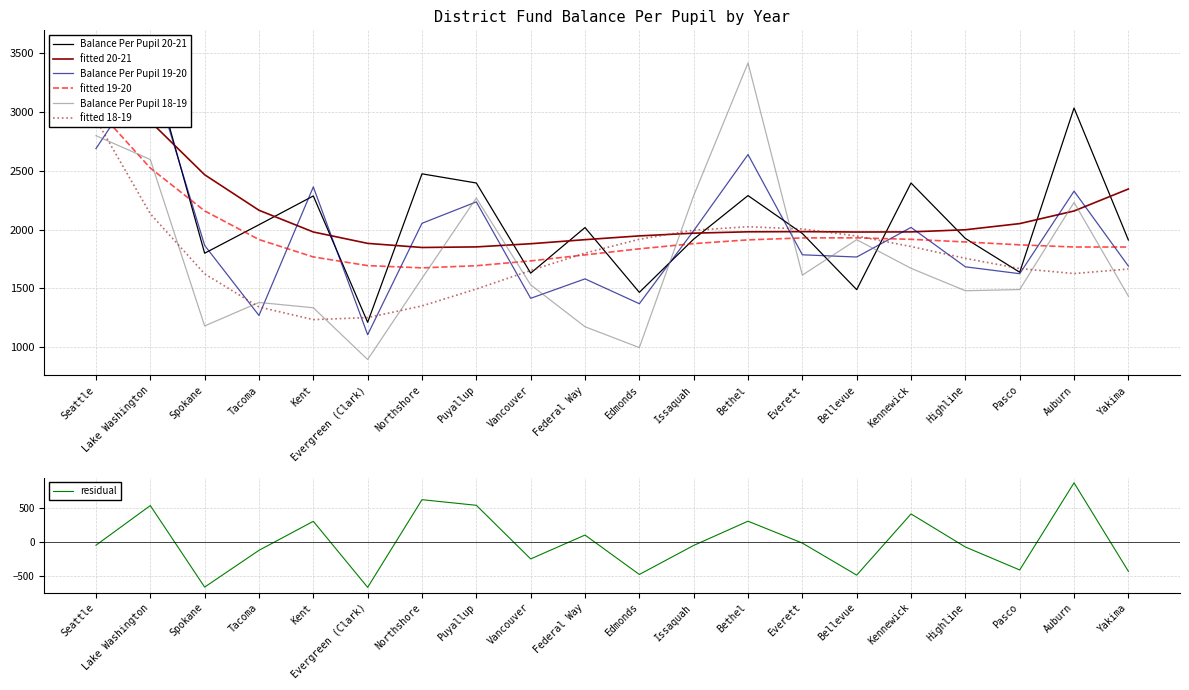

At how many categories does at least one series exceed 1003?

20